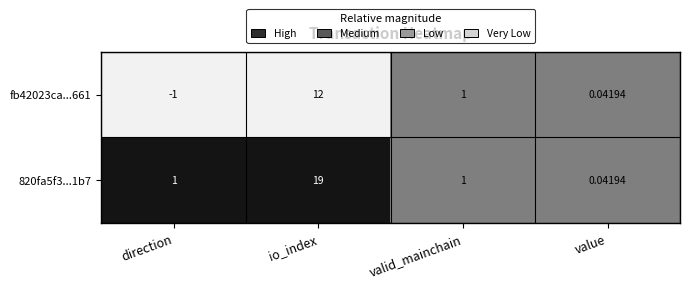

At which category is the sum across all series the highest?

io_index